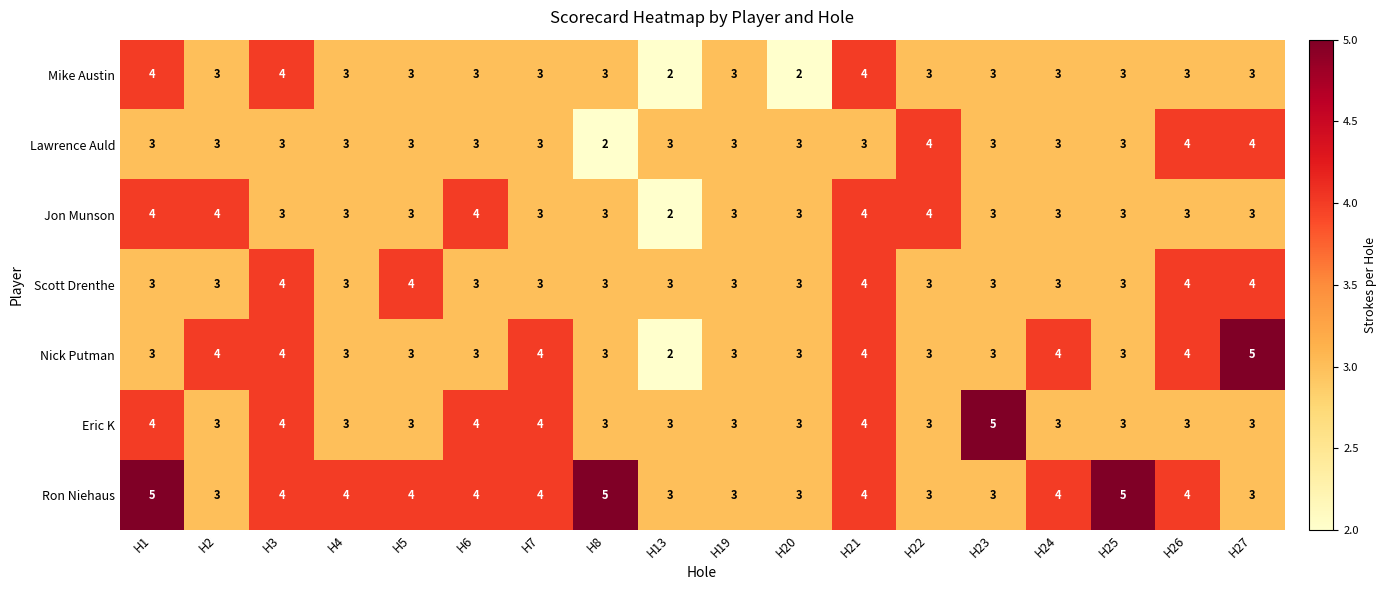

How many categories are shown in the chart?

18